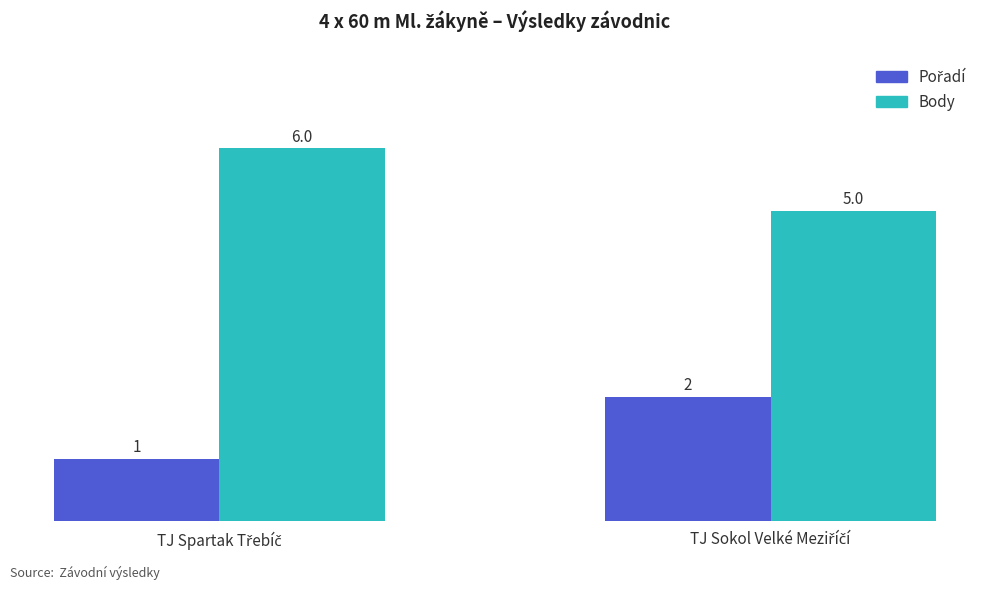

Are the bars horizontal?

No